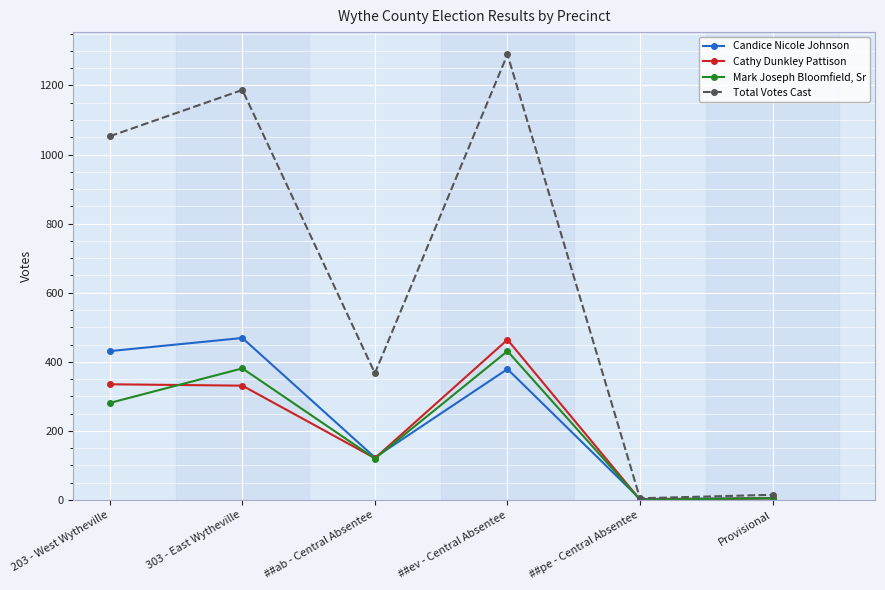

At which category is the sum across all series the highest?

##ev - Central Absentee